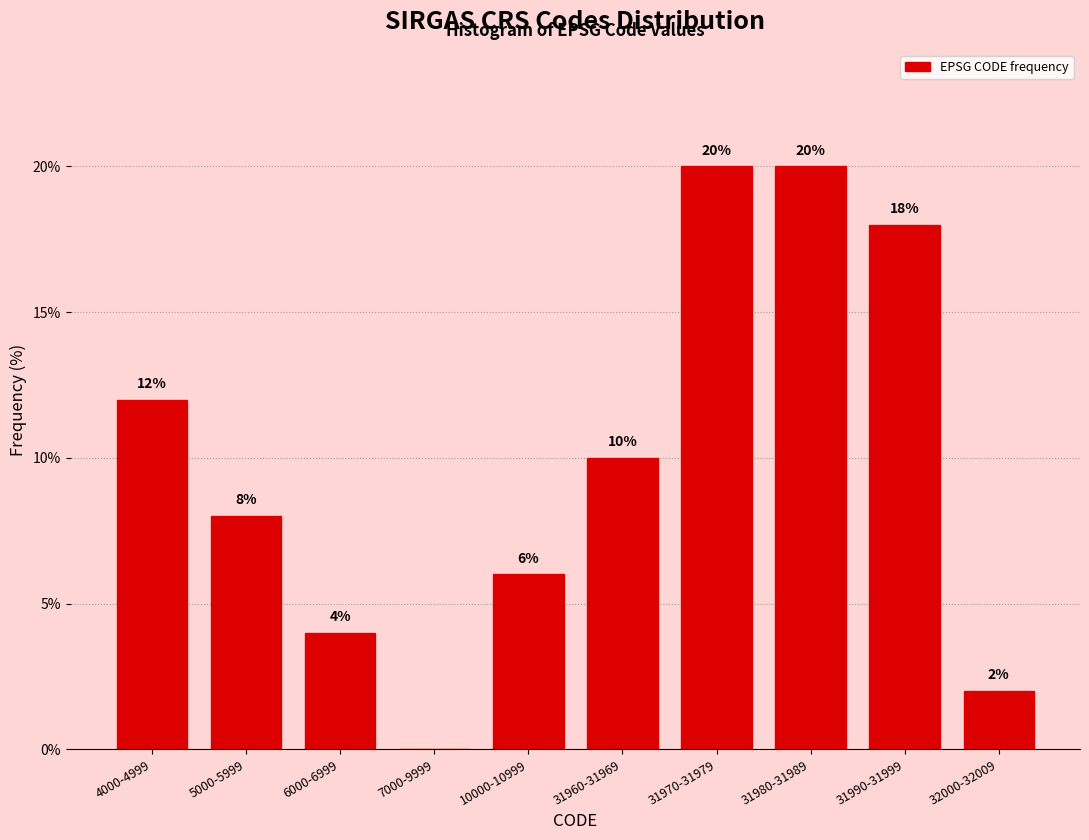

Reading right to left, what are all the values shown in this chart?

32000-32009=2	31990-31999=18	31980-31989=20	31970-31979=20	31960-31969=10	10000-10999=6	7000-9999=0	6000-6999=4	5000-5999=8	4000-4999=12